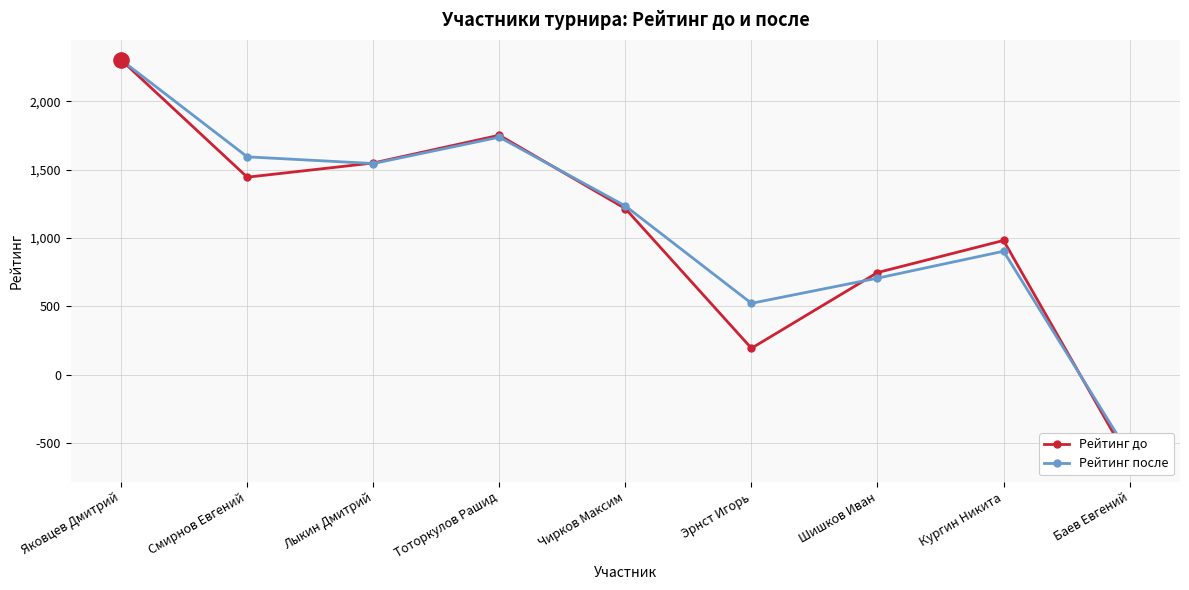

Which series reaches the maximum Y coordinate?

Рейтинг до